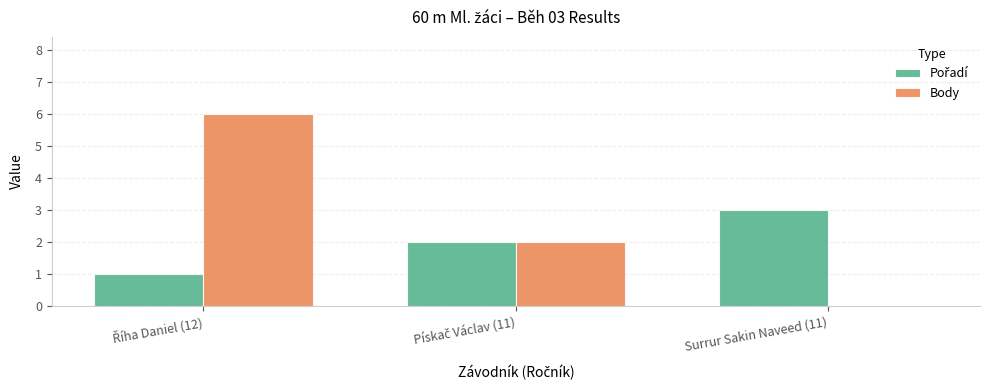

What is the highest value of the Body series?

6